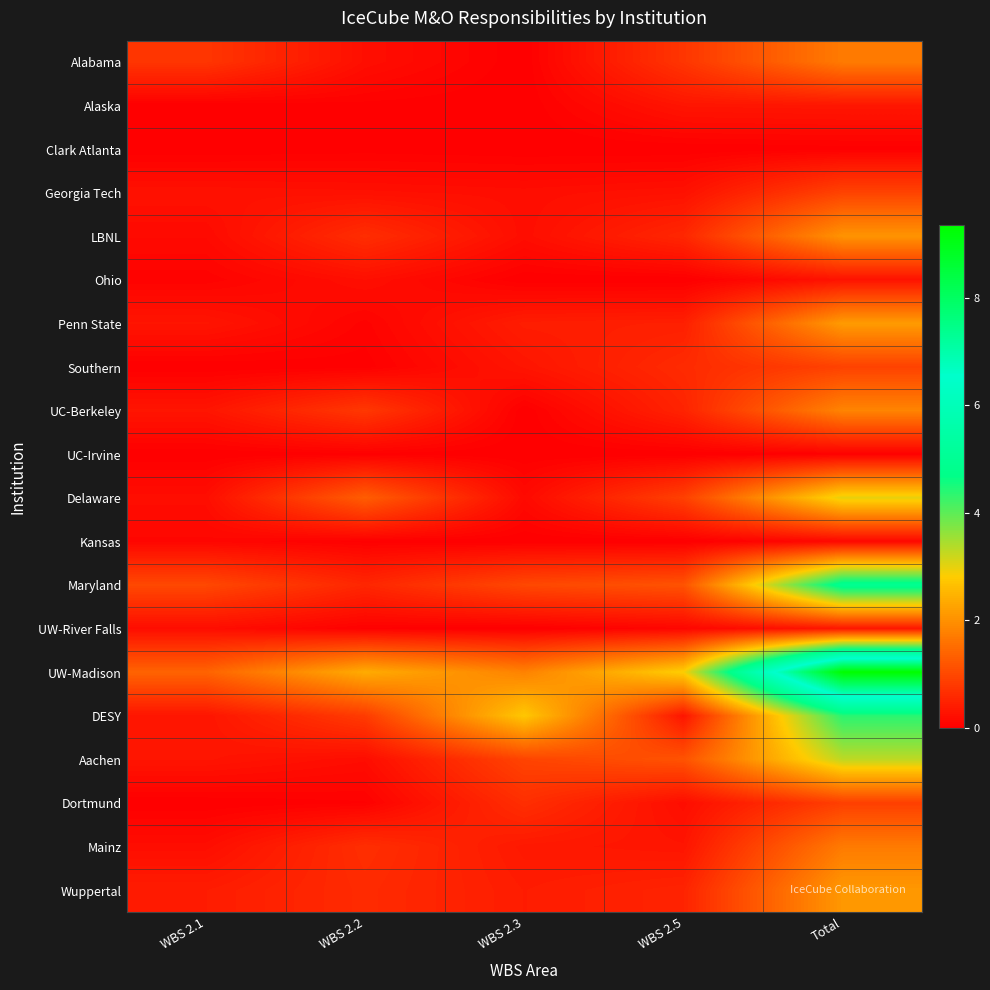

Which series has the largest total across all categories?

UW-Madison